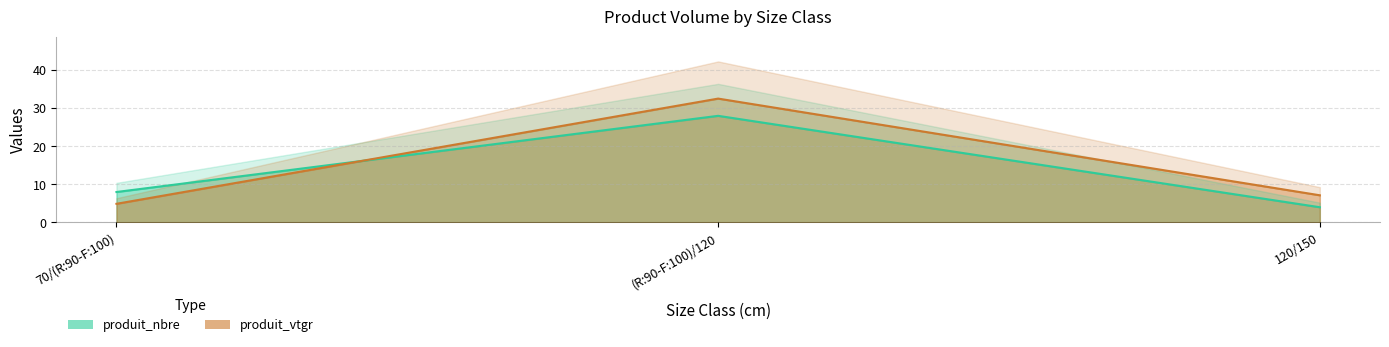

What position from the left is (R:90-F:100)/120?

2